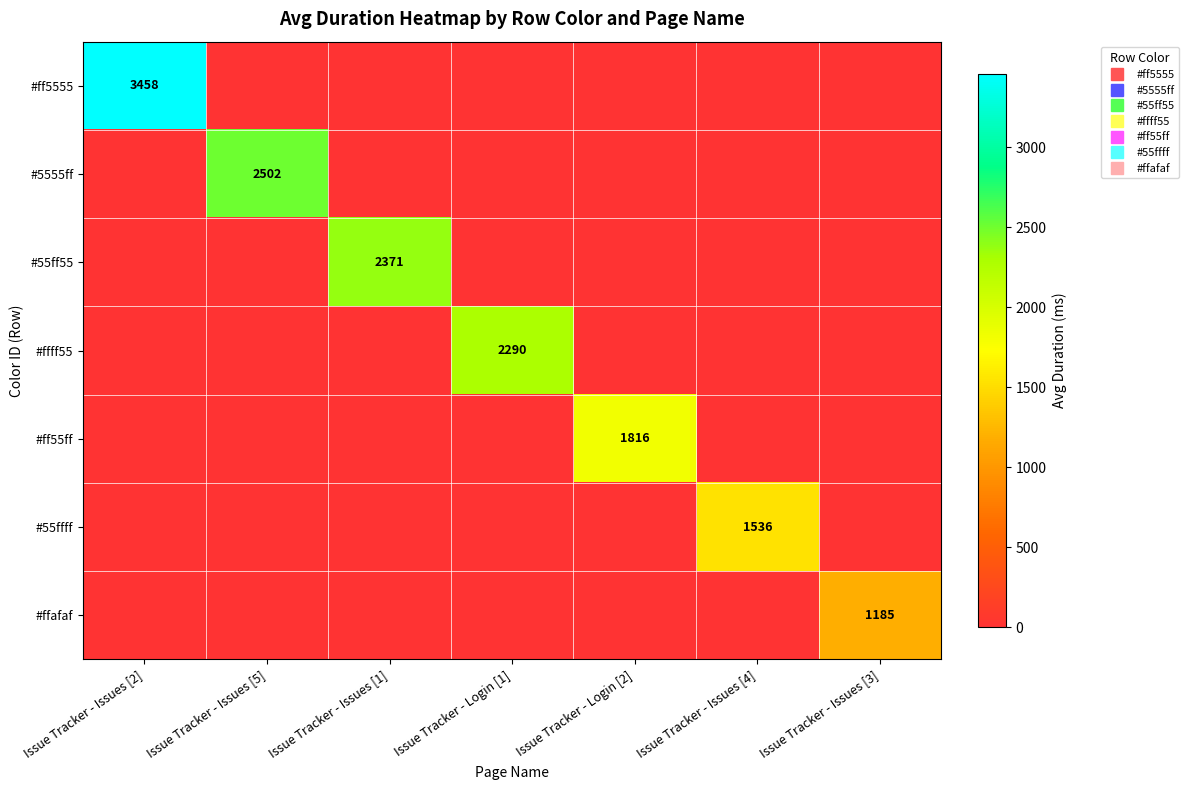

Which label corresponds to the smallest value in the chart?

Issue Tracker - Issues [5]